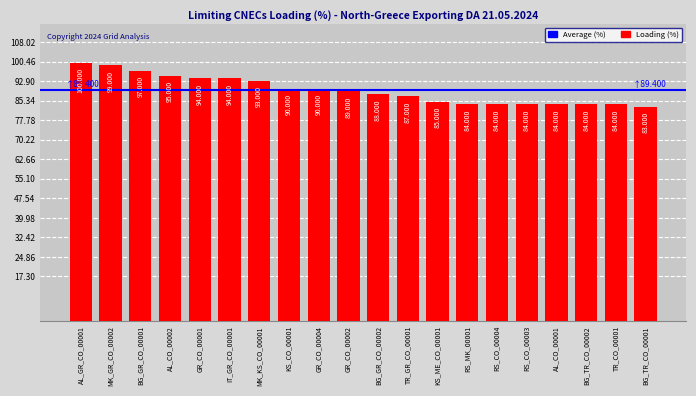

What is the maximum value shown in the chart?

100